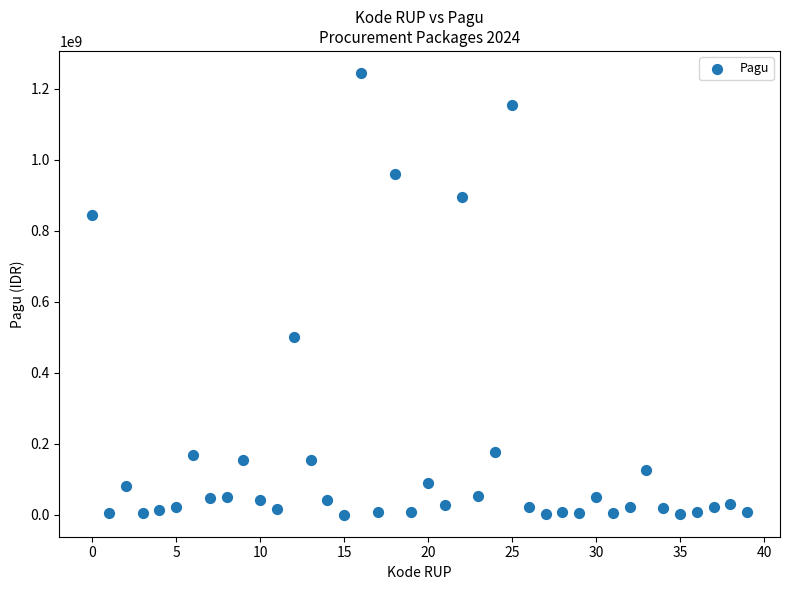

What Y value in the scatter plot is closest to 622840000?

499932000